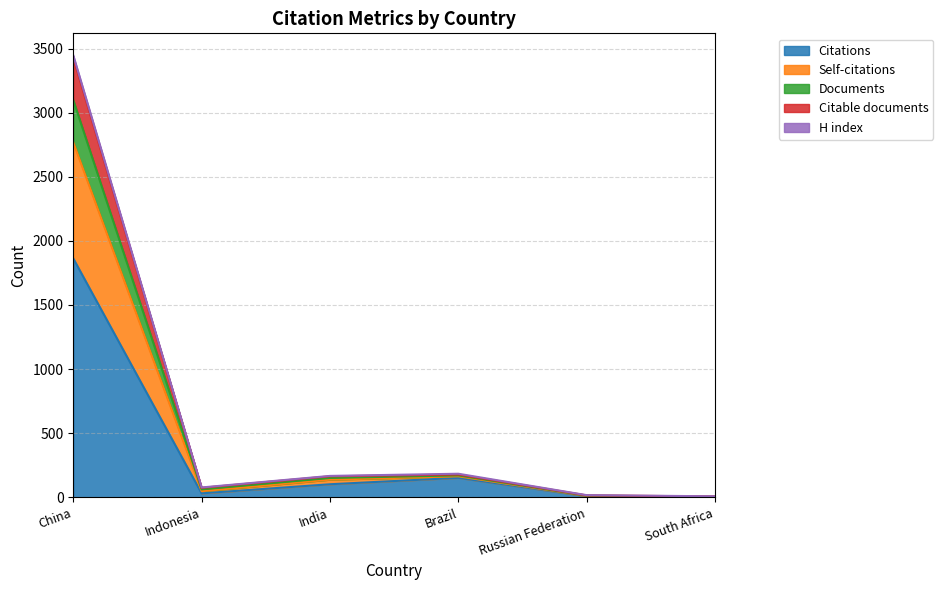

Does the chart display data point markers on the line(s)?

No